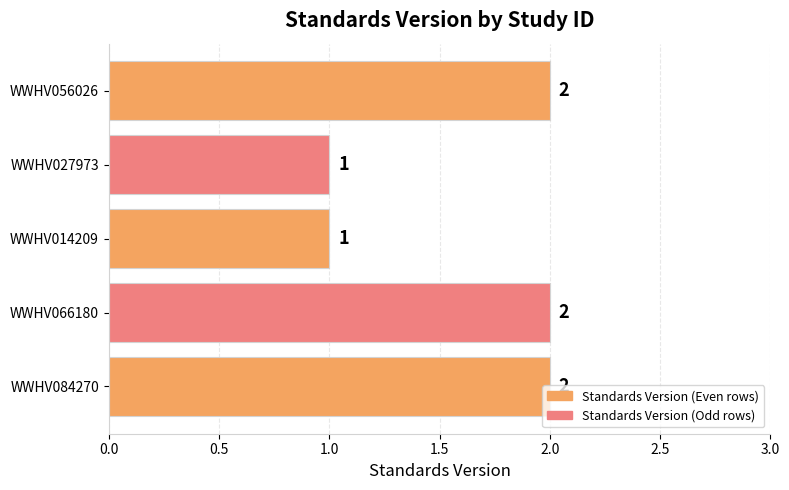

Which has a higher value, WWHV014209 or WWHV084270?

WWHV084270